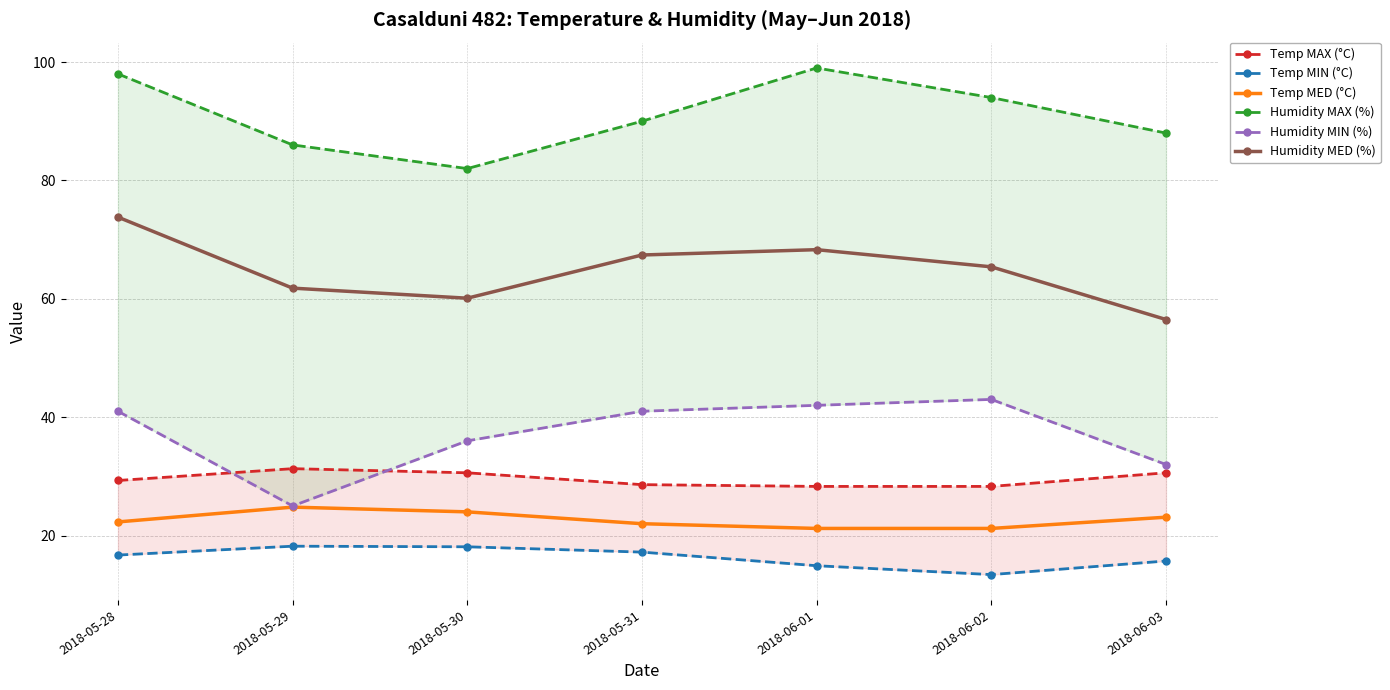

What is the difference between the maximum and minimum values in the Humidity MIN (%) series?

18.0